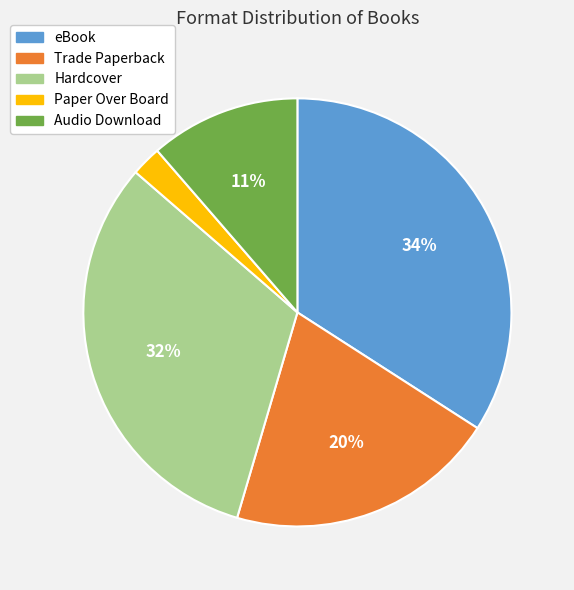

True or false: Audio Download accounts for 5% of the total.

False